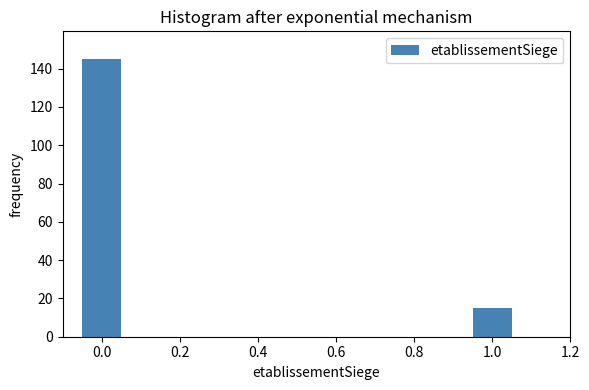

Reading left to right, extract all data points from this chart.

0.0=145	1.0=15